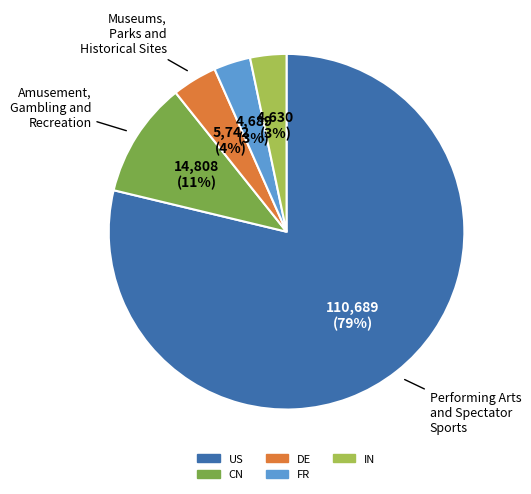

To the nearest percent, what is the combined percentage of US and IN?

82%